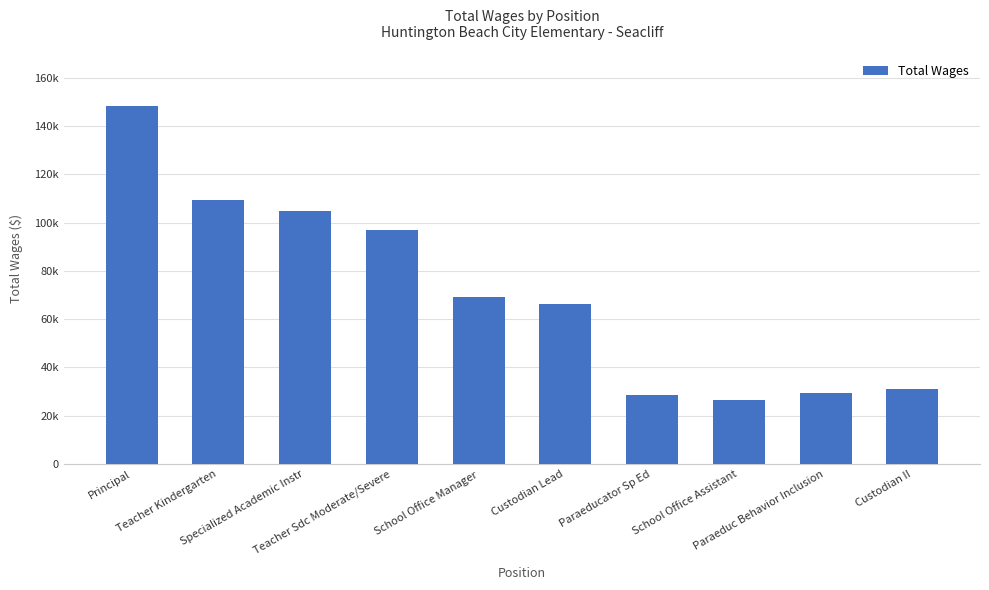

Does the chart contain any negative values?

No